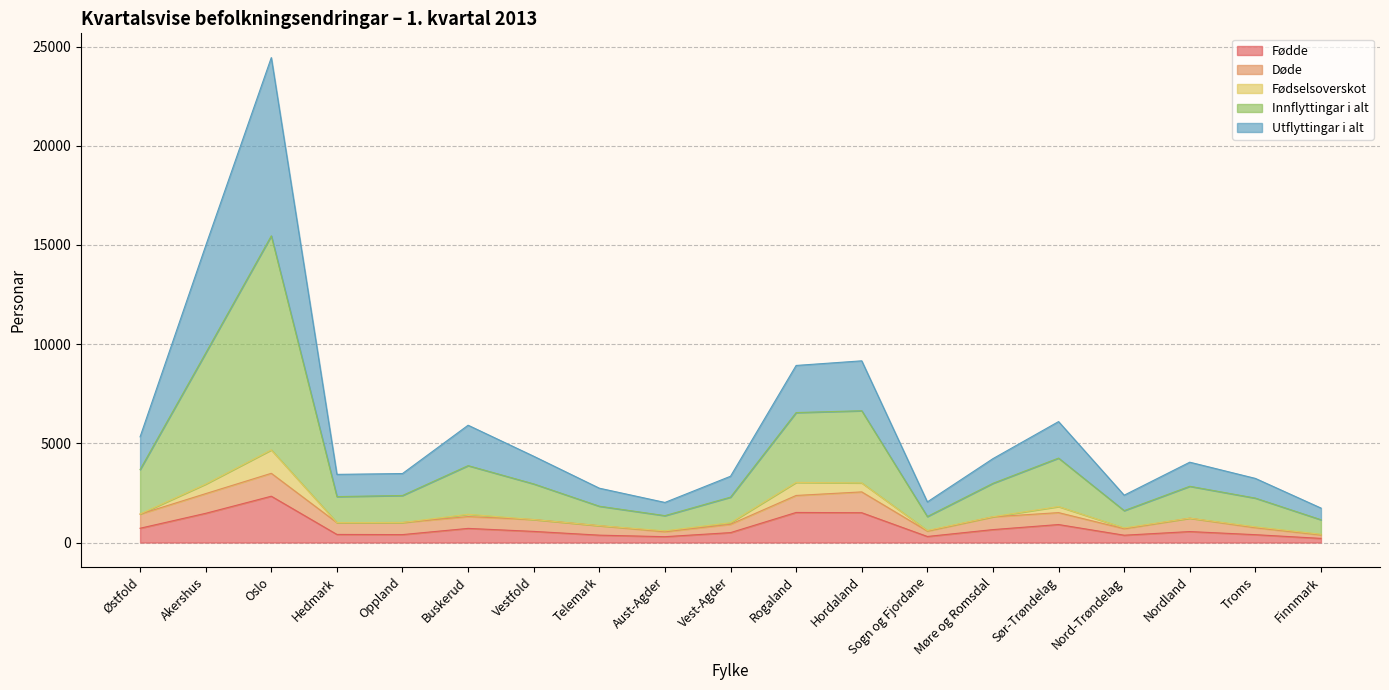

At which category is the sum across all series the highest?

Oslo